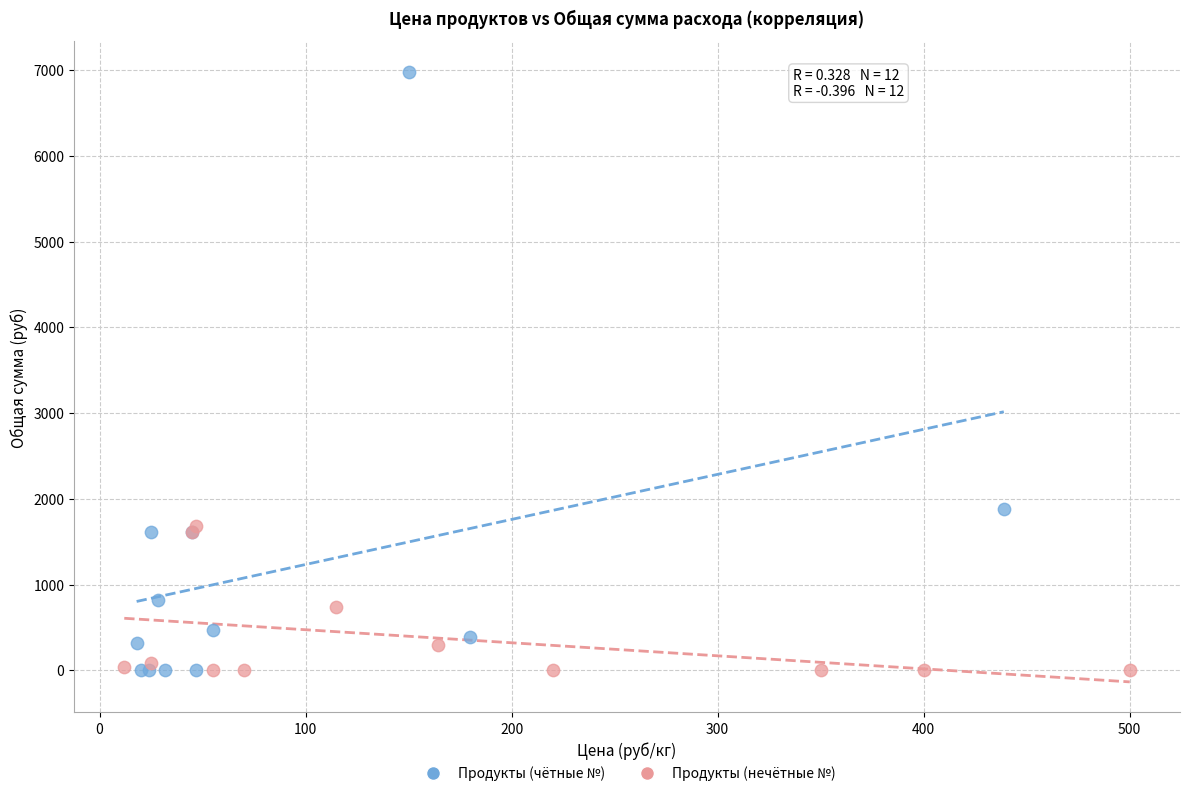

Which series has the largest Y range (max minus min)?

Продукты (чётные №)